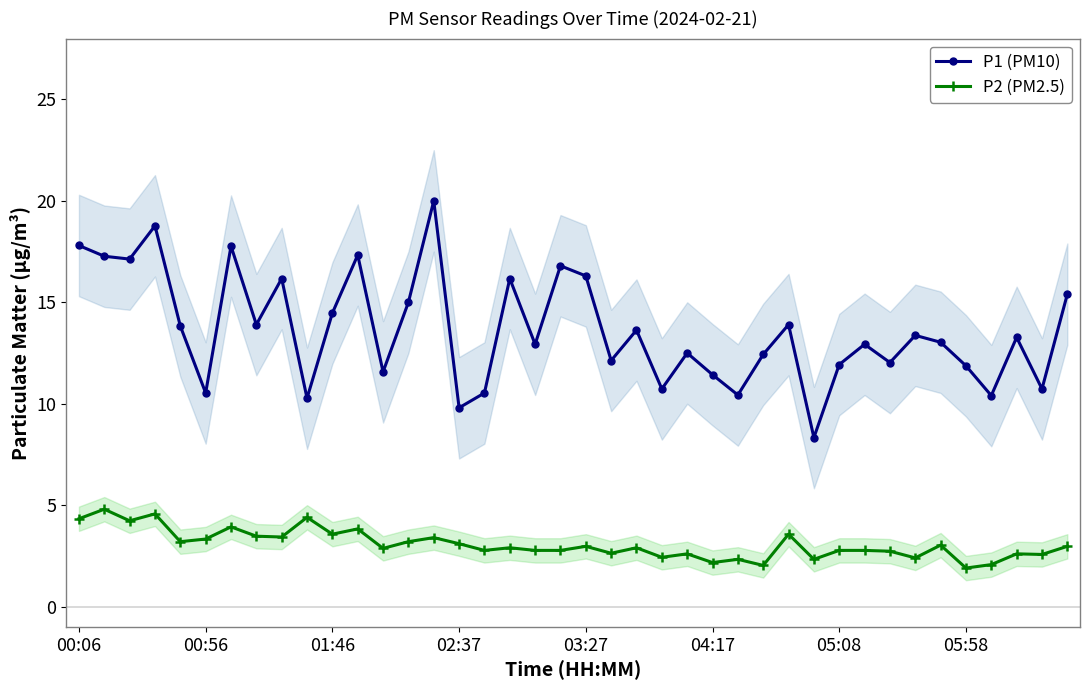

True or false: P2 (PM2.5) and P1 (PM10) intersect in this chart.

False